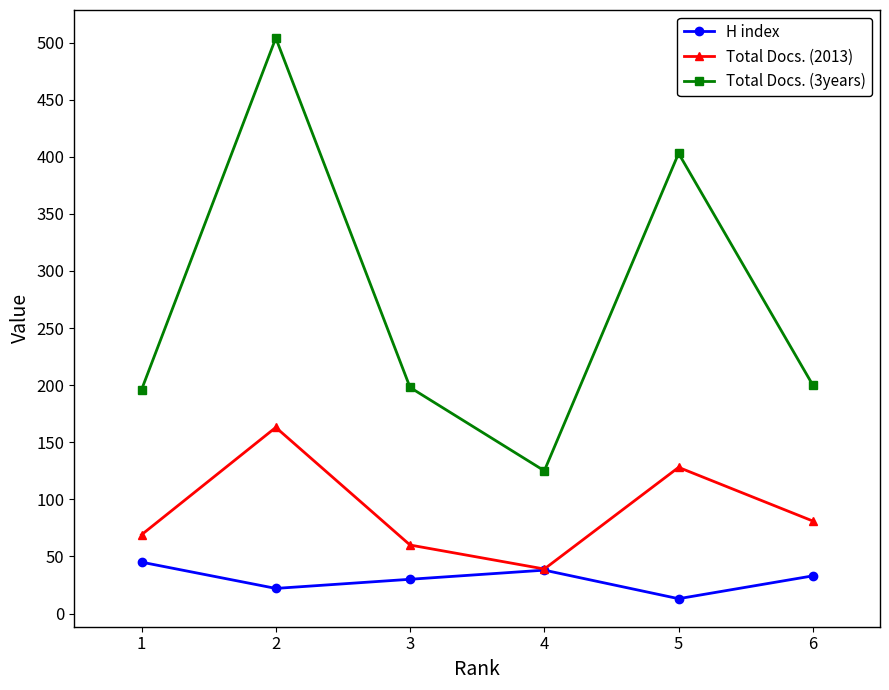

List the series in order of their peak value, highest first.

Total Docs. (3years), Total Docs. (2013), H index